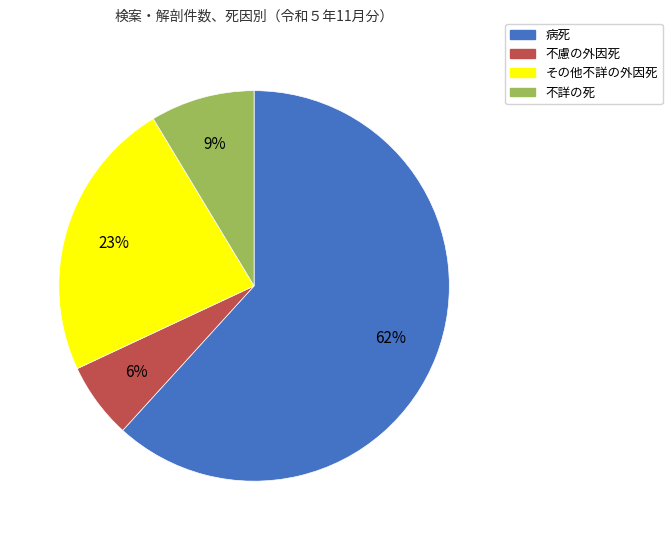

Which category has the biggest portion of the pie?

病死